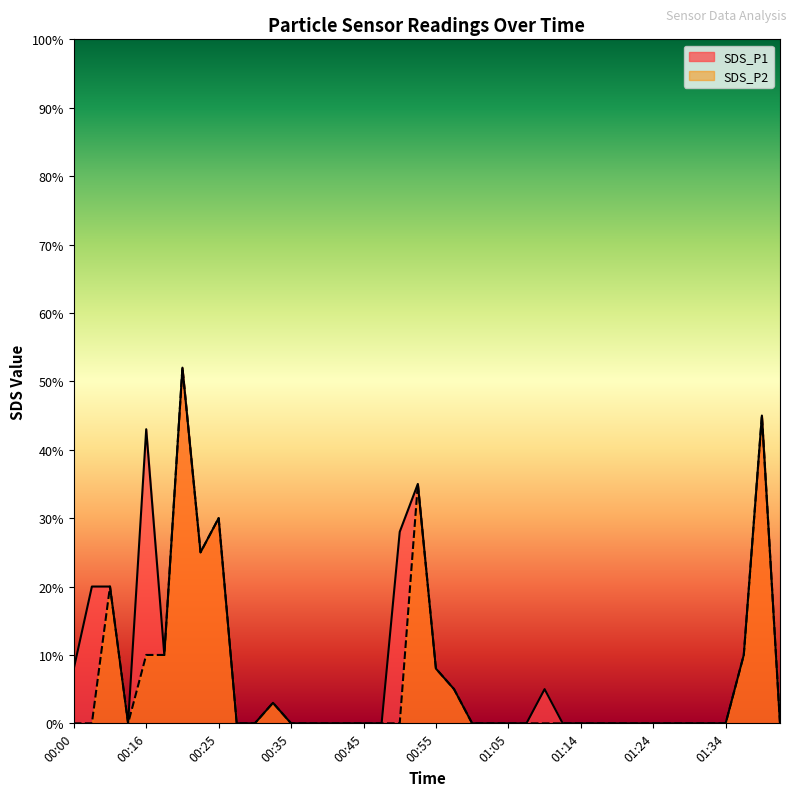

The value of SDS_P2 at 01:00 is 0.0. True or false?

True